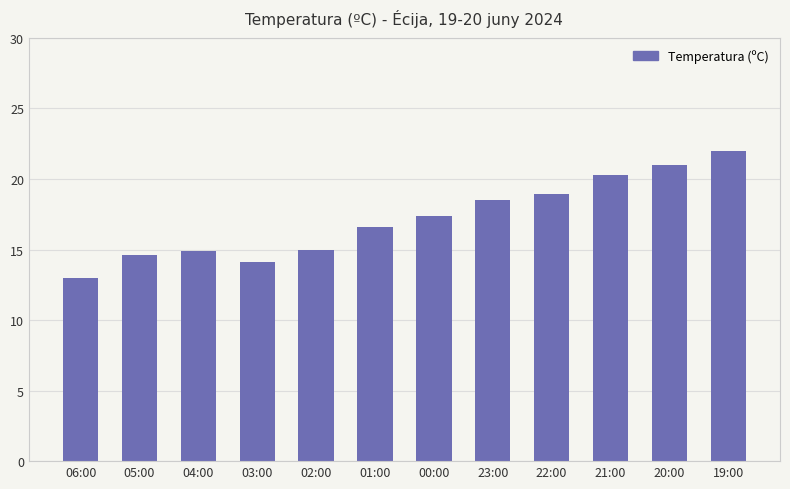

What is the ratio of the value at 00:00 to the value at 04:00?

1.2